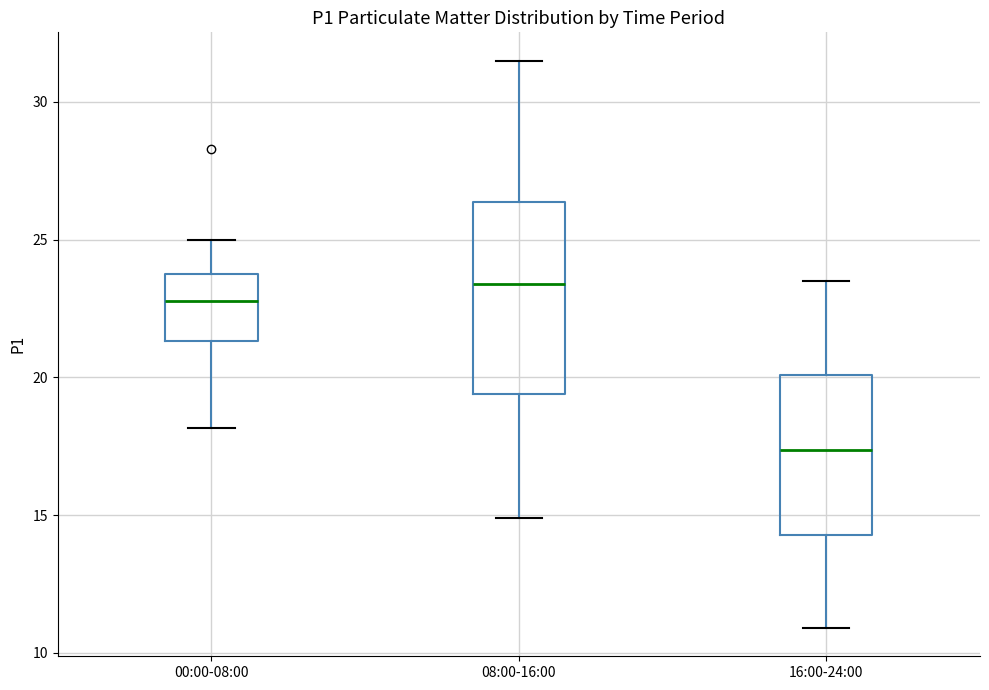

Reading left to right, read every box against the y-axis: the position of its median line, the range the box covers, and the ends of its whiskers. The values are not printed on the chart, so give them approximately, as read against the axis.

00:00-08:00: median 23.0, box 21.5 to 23.5, whiskers 18.0 to 25.0
08:00-16:00: median 23.5, box 19.5 to 26.5, whiskers 15.0 to 31.5
16:00-24:00: median 17.5, box 14.5 to 20.0, whiskers 11.0 to 23.5